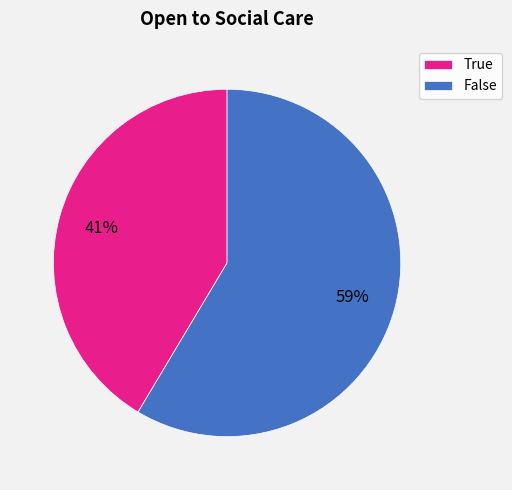

What is the ratio of the value at False to the value at True?

1.4